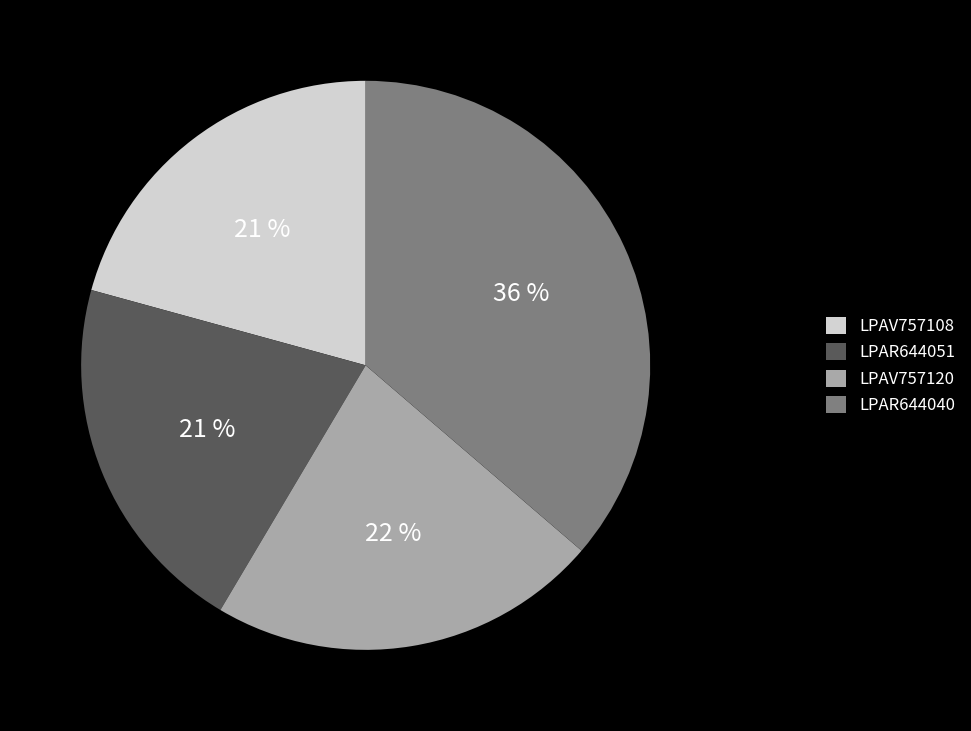

Which has a higher value, LPAV757108 or LPAV757120?

LPAV757120